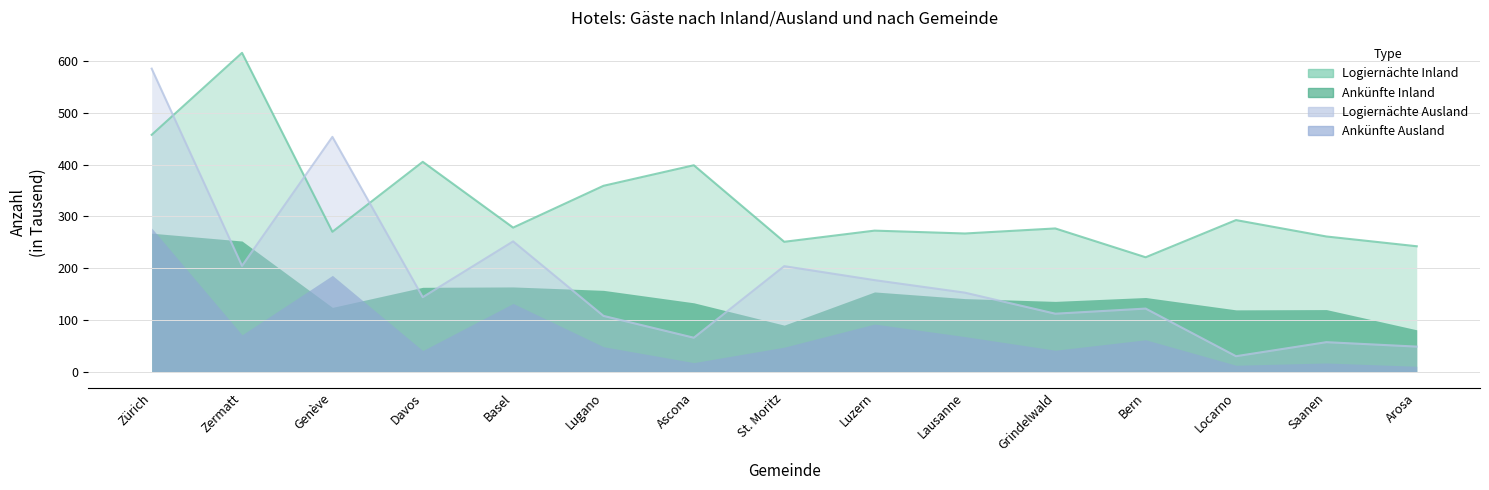

Is the value of Logiernächte Inland at Locarno greater than the value of Logiernächte Ausland at Basel?

Yes